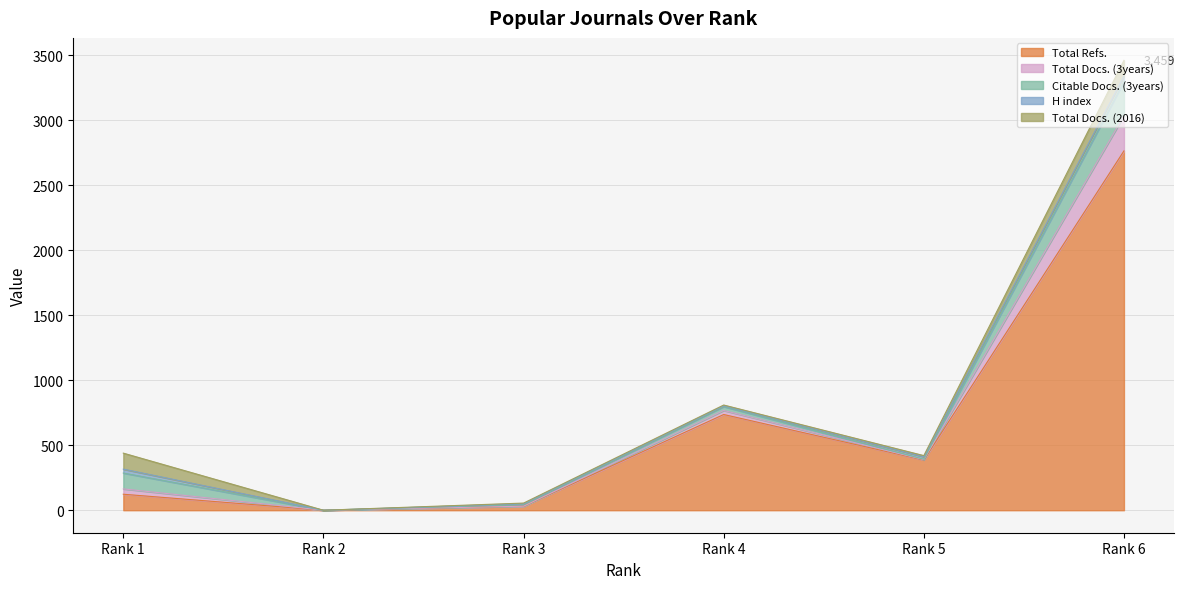

True or false: Total Docs. (2016) has a value of 9 at Rank 5.

True